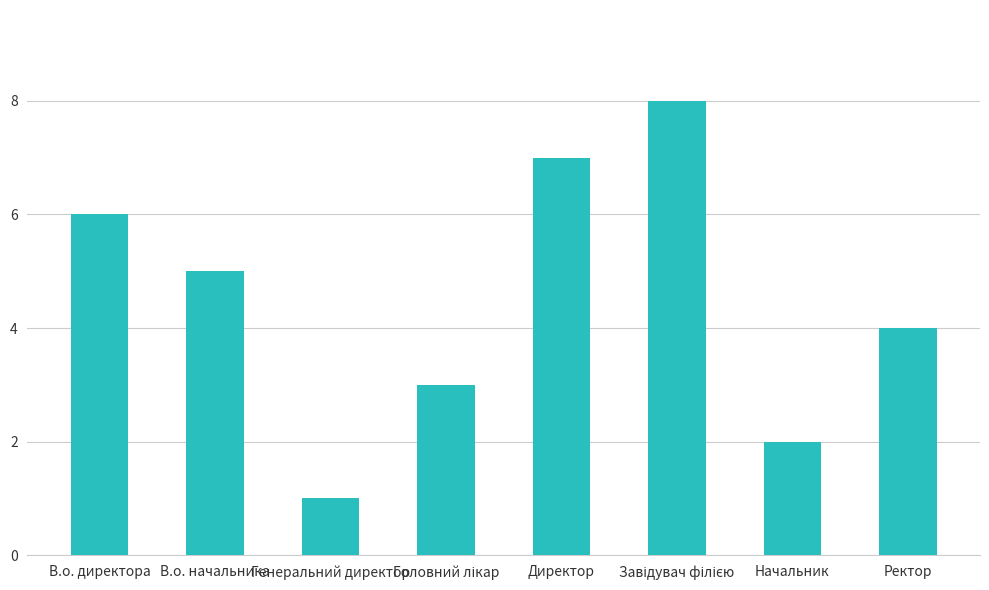

How many values are below 5?

4